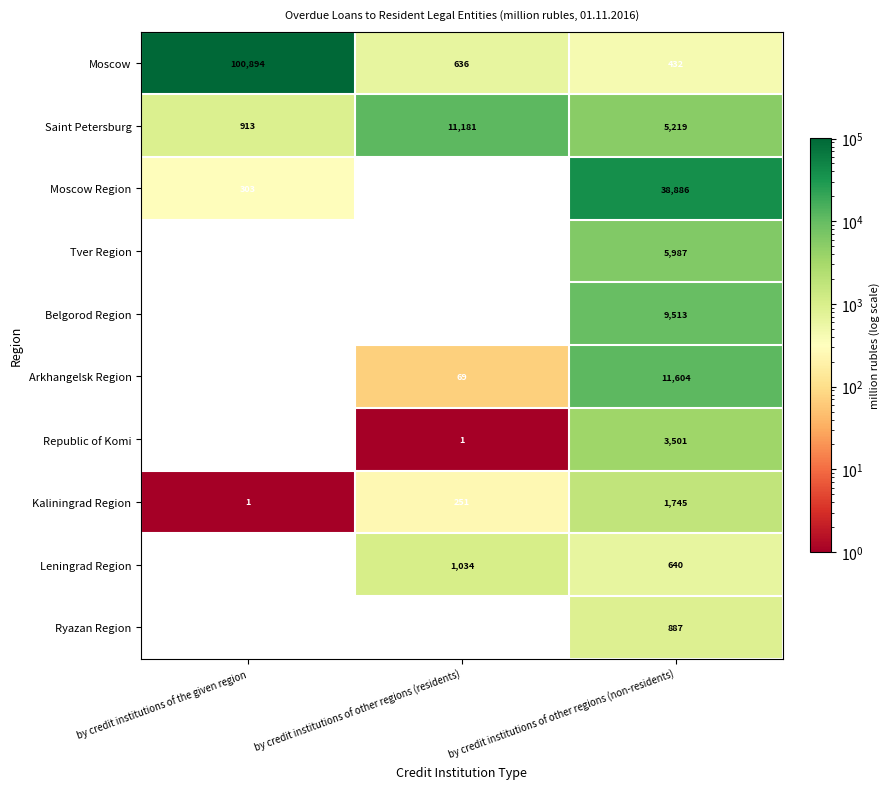

What is the sum of the Moscow Region values at by credit institutions of other regions (non-residents) and by credit institutions of the given region?

39189